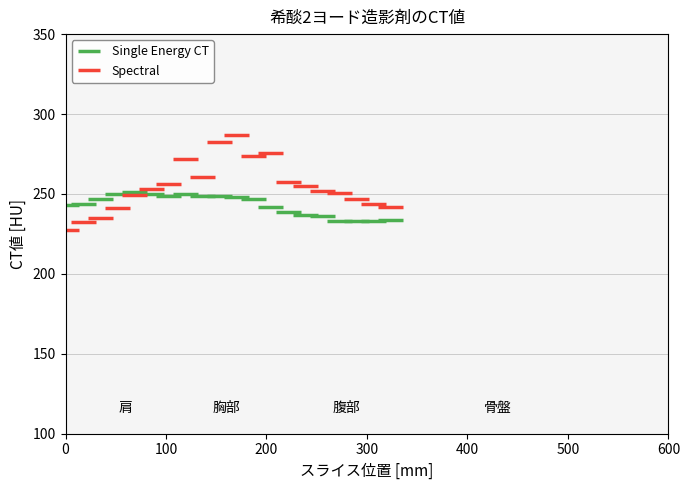

What is the minimum value shown in the chart?

227.6